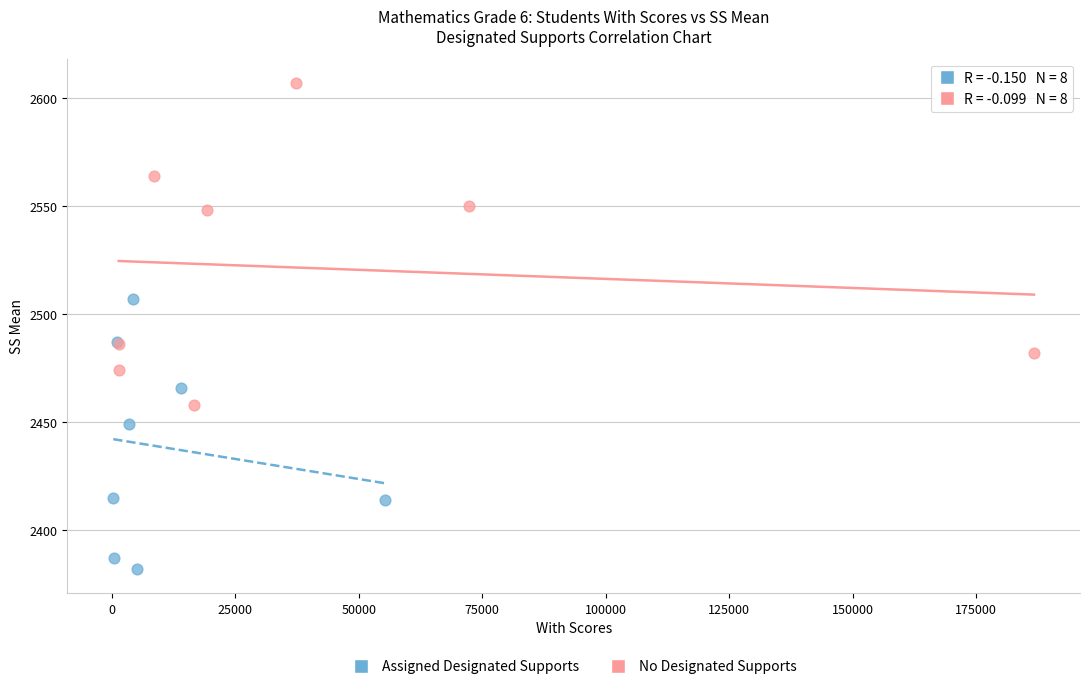

What are all the series names shown in the legend?

Assigned Designated Supports, No Designated Supports